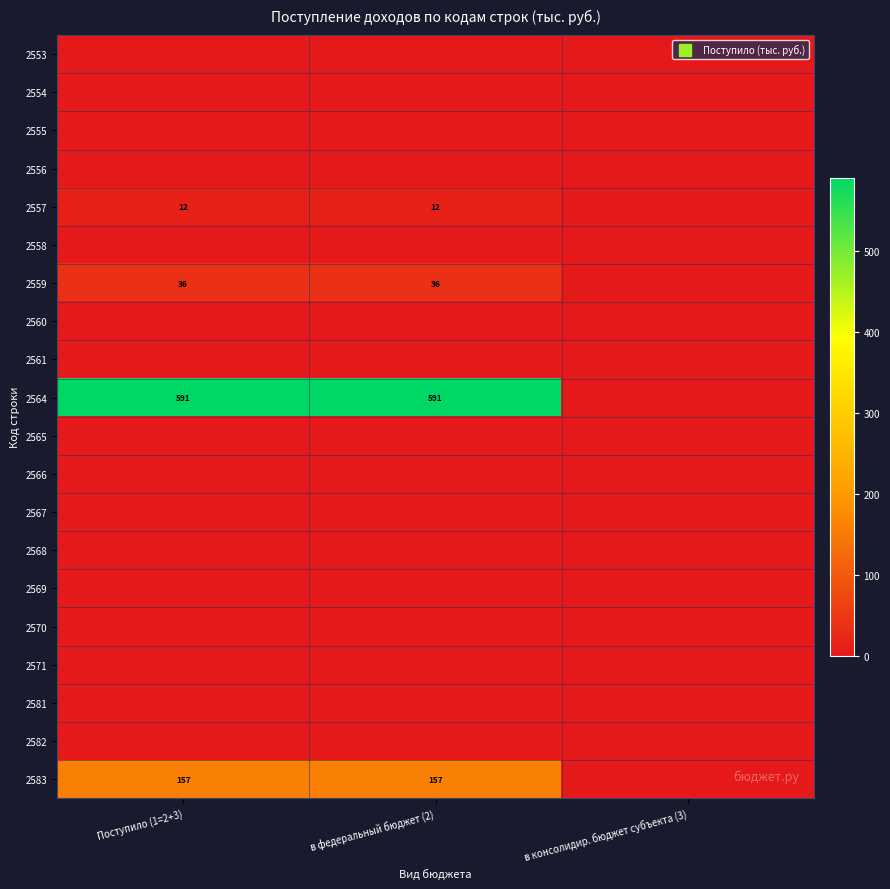

Rank the categories by 2583 value from highest to lowest.

Поступило (1=2+3), в федеральный бюджет (2), в консолидир. бюджет субъекта (3)